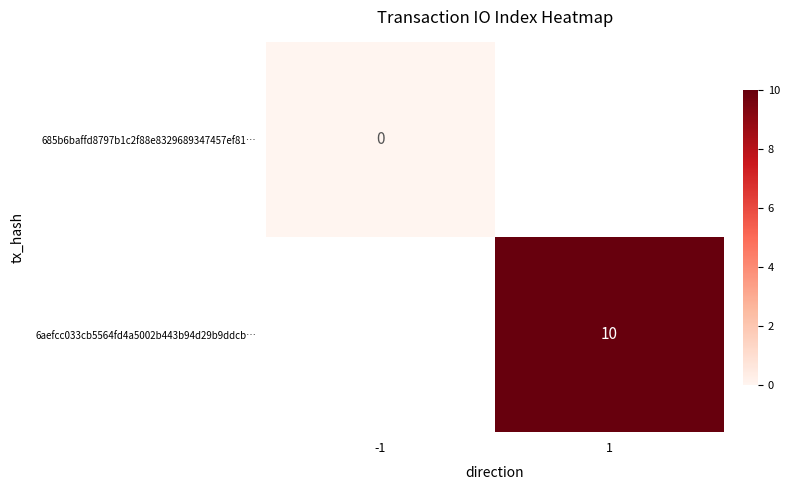

The 6aefcc033cb5564fd4a5002b443b94d29b9ddcb… series shows 10 at 1. True or false?

True